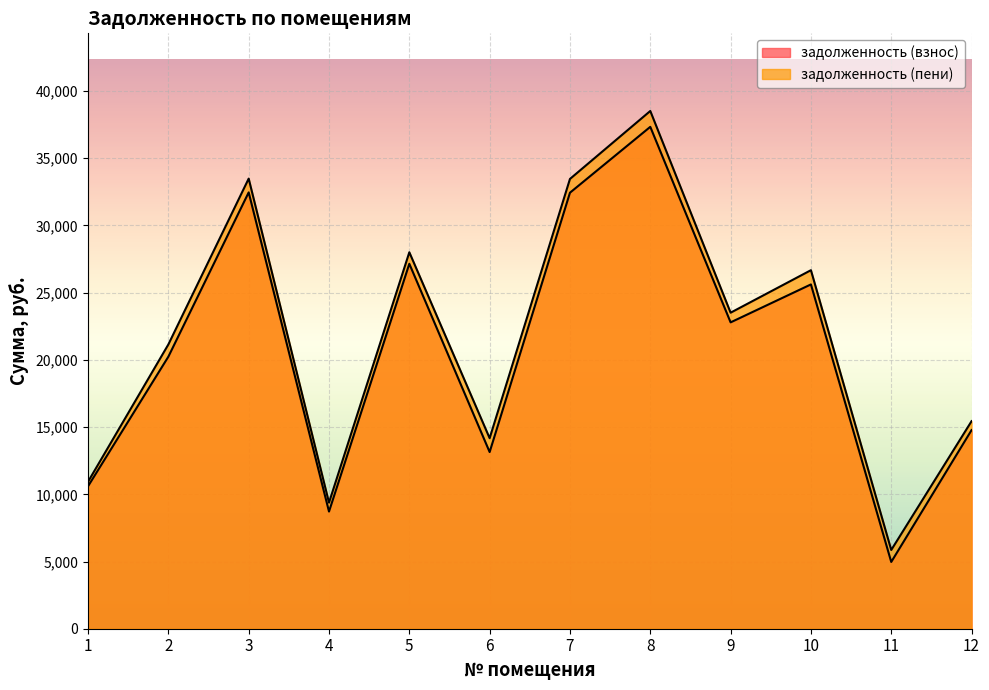

In задолженность (взнос), how many points are higher than both neighbors (excluding endpoints)?

4